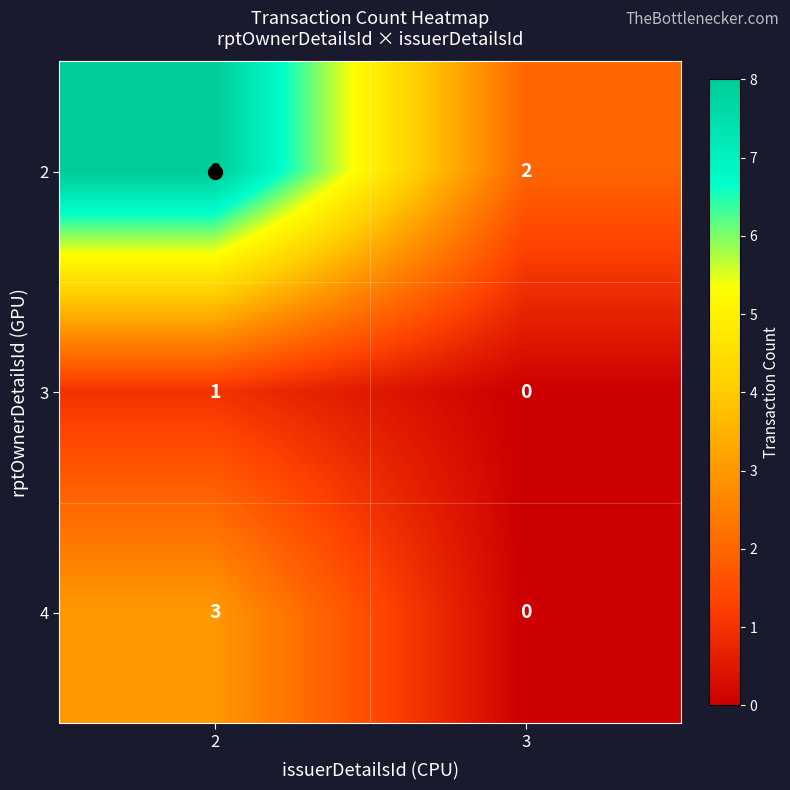

Where is 3 nearest to the value 0?

3